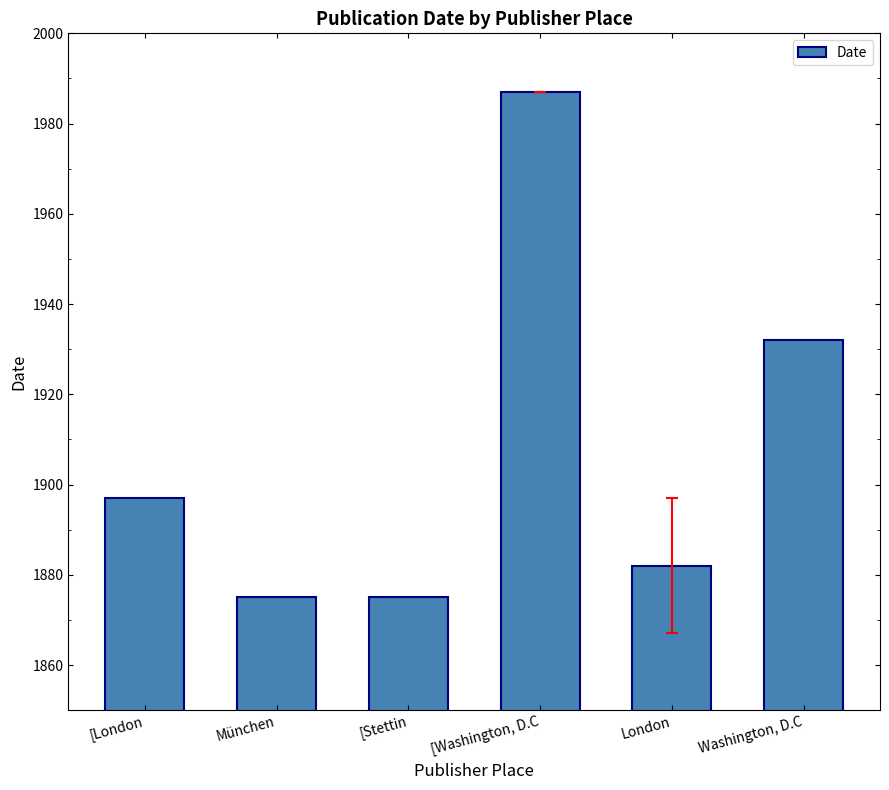

What is the label of the 1st bar from the left?

[London